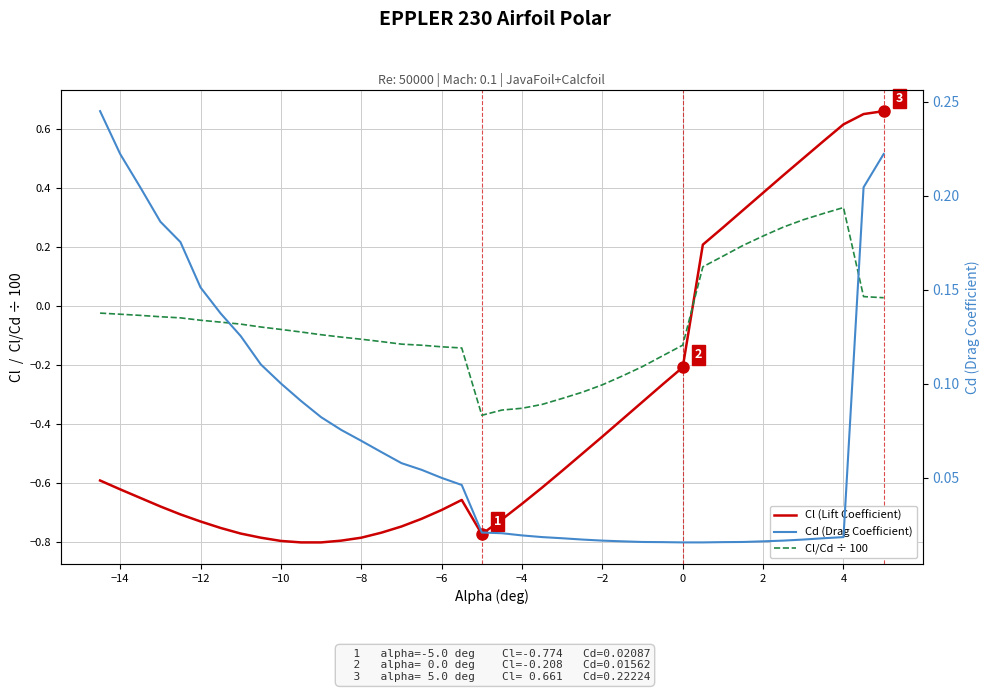

Reading right to left, list all the values displayed in this chart.

Cl (Lift Coefficient): 0.7	0.7	0.6	0.6	0.5	0.4	0.4	0.3	0.3	0.2	-0.2	-0.3	-0.3	-0.4	-0.4	-0.5	-0.6	-0.6	-0.7	-0.7	-0.8	-0.7	-0.7	-0.7	-0.7	-0.8	-0.8	-0.8	-0.8	-0.8	-0.8	-0.8	-0.8	-0.8	-0.7	-0.7	-0.7	-0.7	-0.6	-0.6
Cl/Cd ÷ 100: 0.0	0.0	0.3	0.3	0.3	0.3	0.2	0.2	0.2	0.1	-0.1	-0.2	-0.2	-0.2	-0.3	-0.3	-0.3	-0.3	-0.3	-0.4	-0.4	-0.1	-0.1	-0.1	-0.1	-0.1	-0.1	-0.1	-0.1	-0.1	-0.1	-0.1	-0.1	-0.1	-0.0	-0.0	-0.0	-0.0	-0.0	-0.0
Cd (Drag Coefficient): 0.2	0.2	0.0	0.0	0.0	0.0	0.0	0.0	0.0	0.0	0.0	0.0	0.0	0.0	0.0	0.0	0.0	0.0	0.0	0.0	0.0	0.0	0.0	0.1	0.1	0.1	0.1	0.1	0.1	0.1	0.1	0.1	0.1	0.1	0.2	0.2	0.2	0.2	0.2	0.2